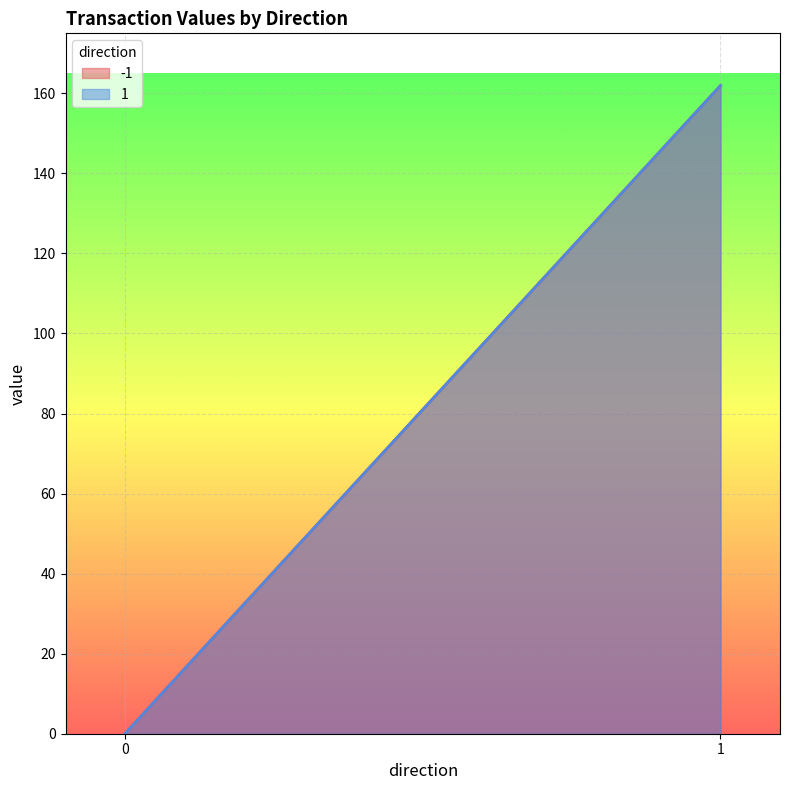

Is it true that io_index equals -0.5 at 1?

False